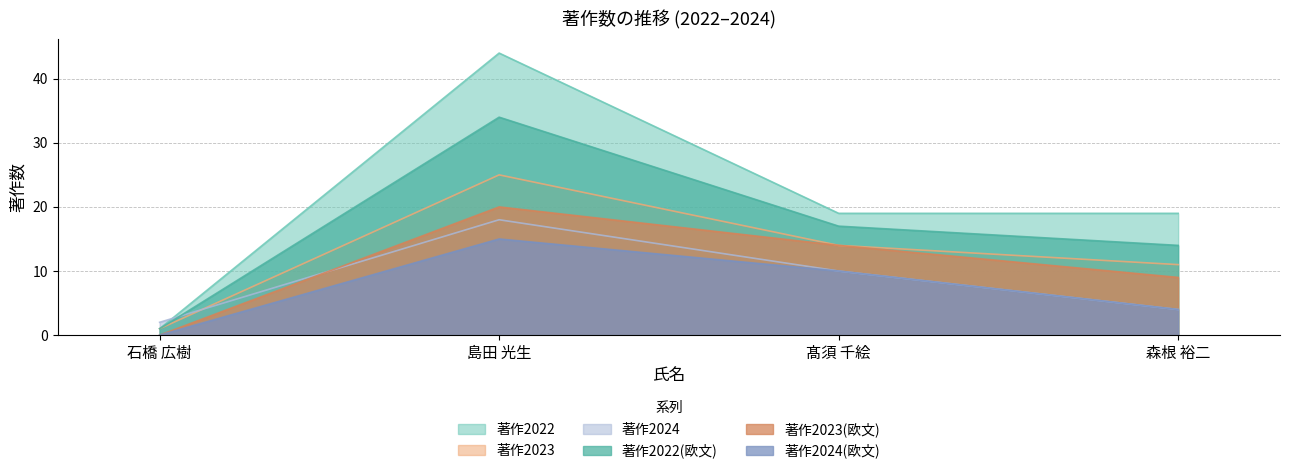

Does the chart have visible grid lines?

Yes